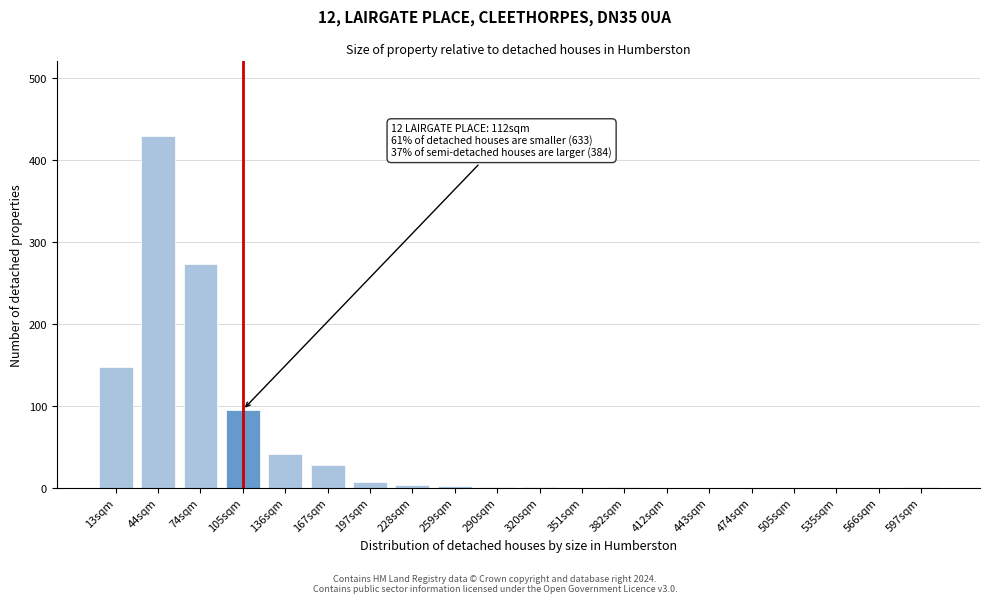

What is the greatest value displayed?

429